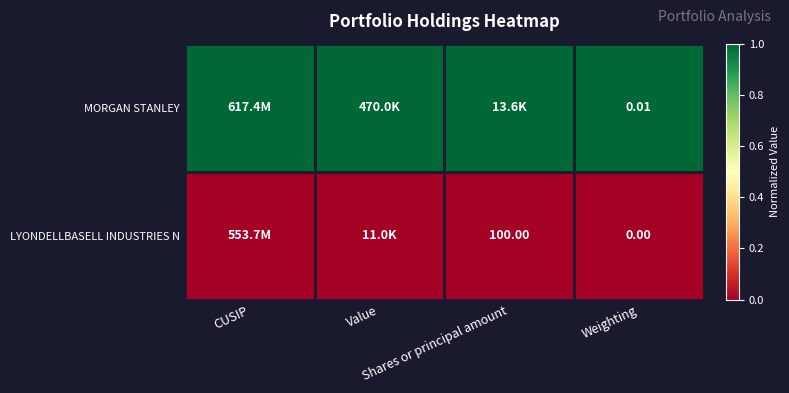

True or false: MORGAN STANLEY has a value of 1 at Shares or principal amount.

True